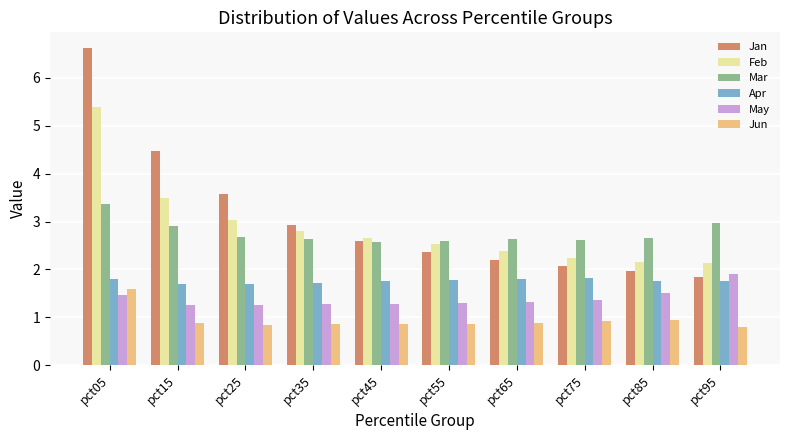

Rank the series at pct55 from highest to lowest value.

Mar, Feb, Jan, Apr, May, Jun